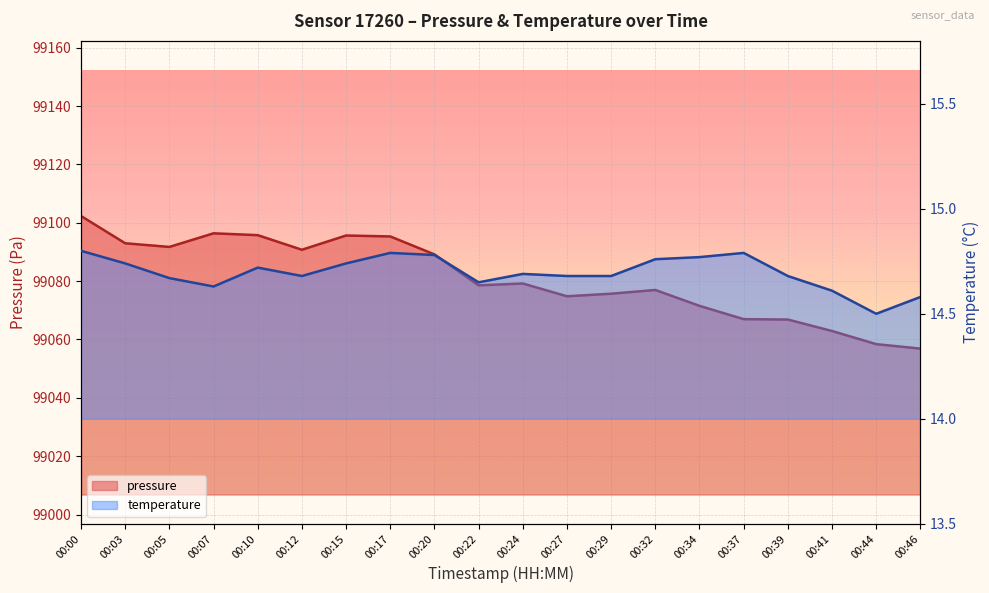

What is the difference between the maximum and second lowest values in the pressure series?

43.9